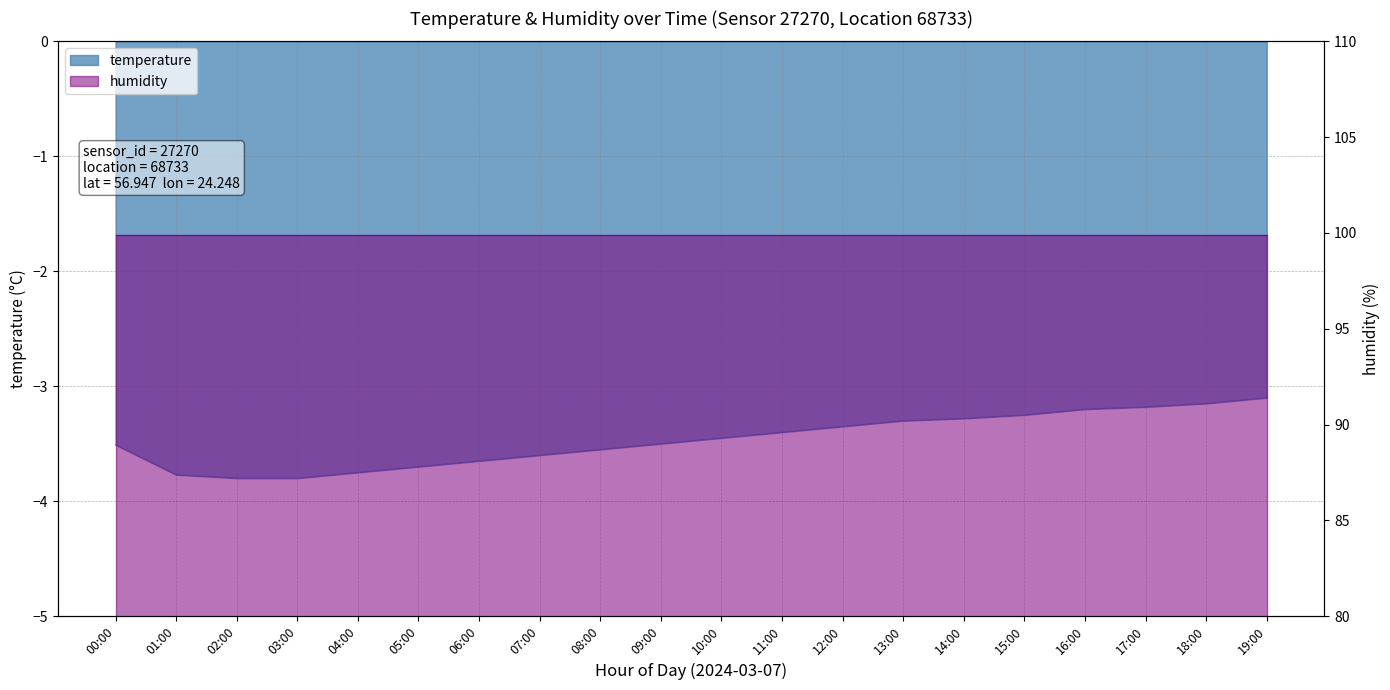

Is it true that the value at 06:00 is -1.5?

False